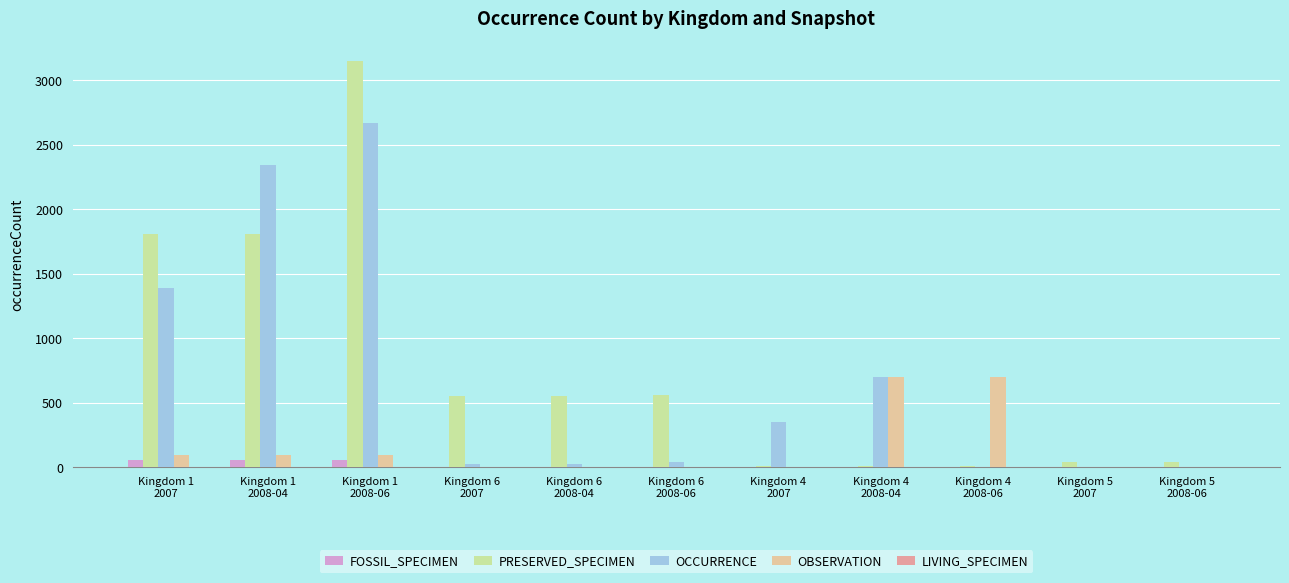

What is the maximum value for OBSERVATION?

696